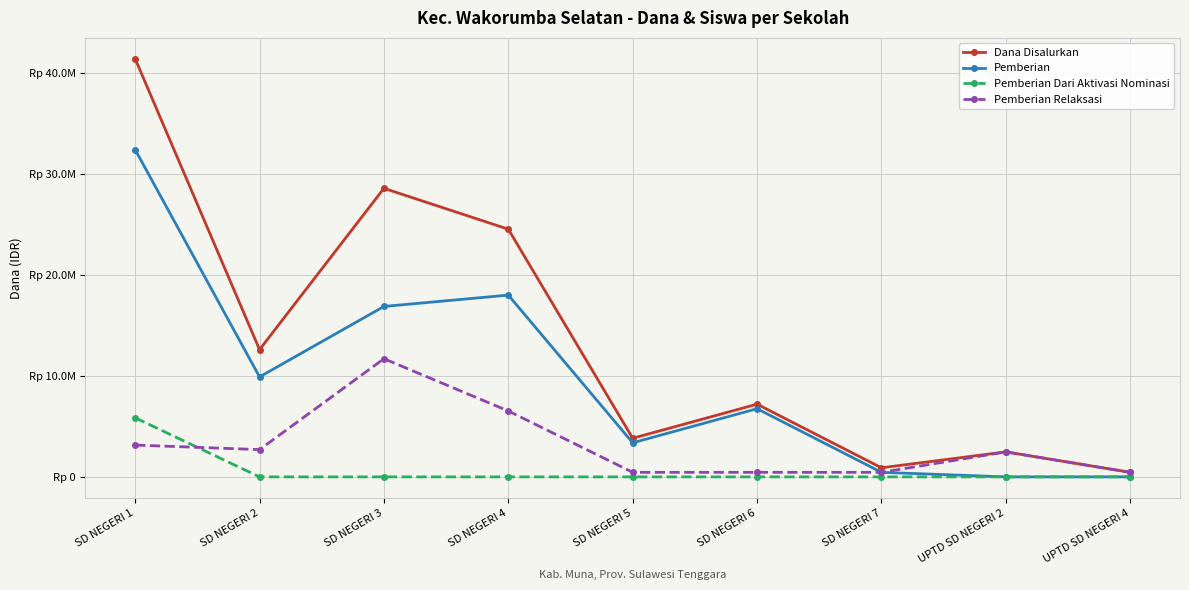

What are all the series names shown in the legend?

Dana Disalurkan, Pemberian, Pemberian Dari Aktivasi Nominasi, Pemberian Relaksasi